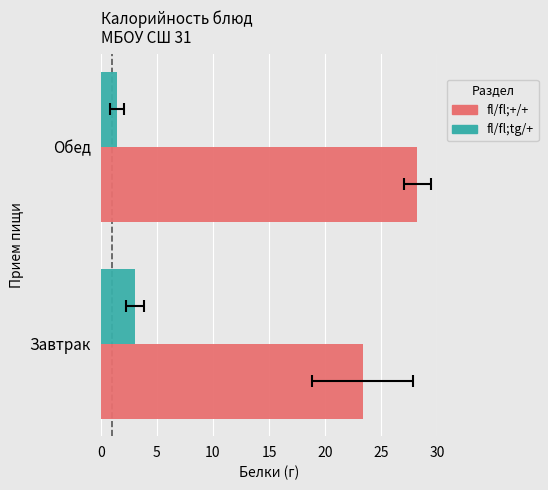

What is the sum of all fl/fl;tg/+ values?

4.5